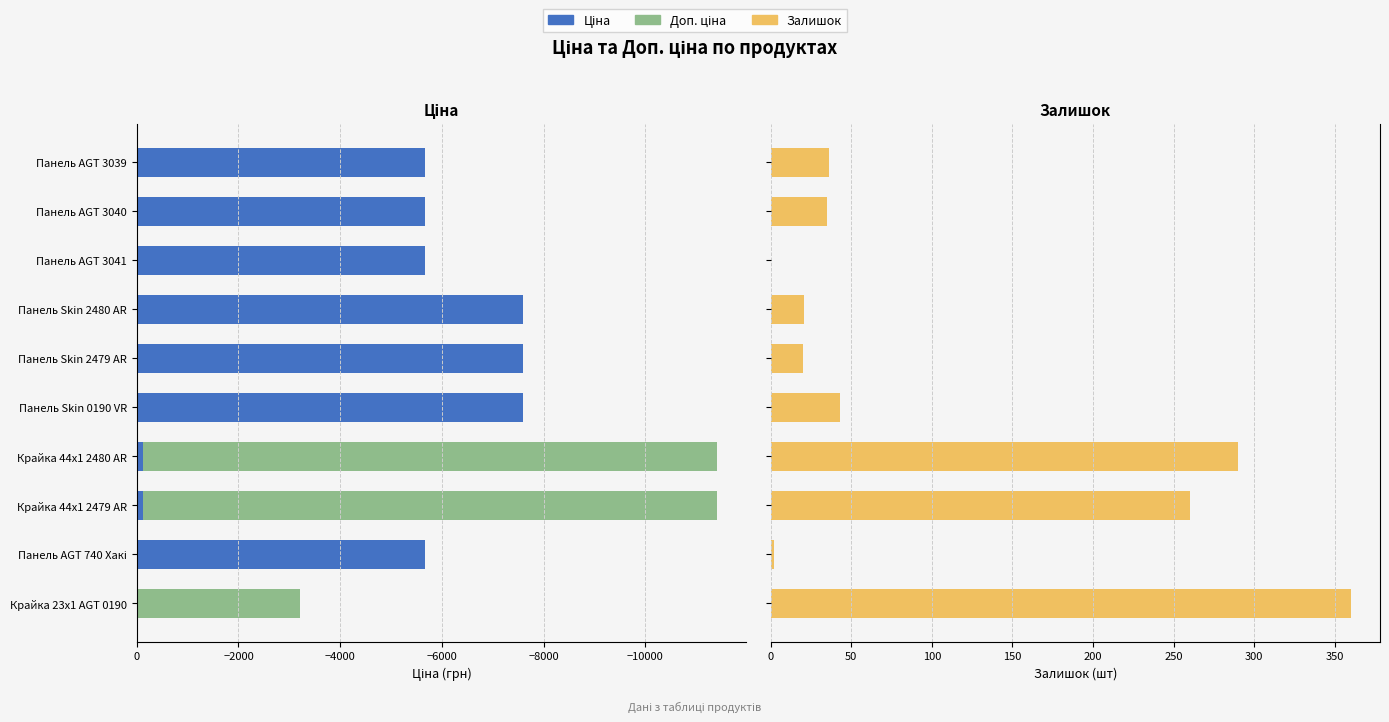

What are all the series names shown in the legend?

Ціна, Доп. ціна (ліво), Залишок